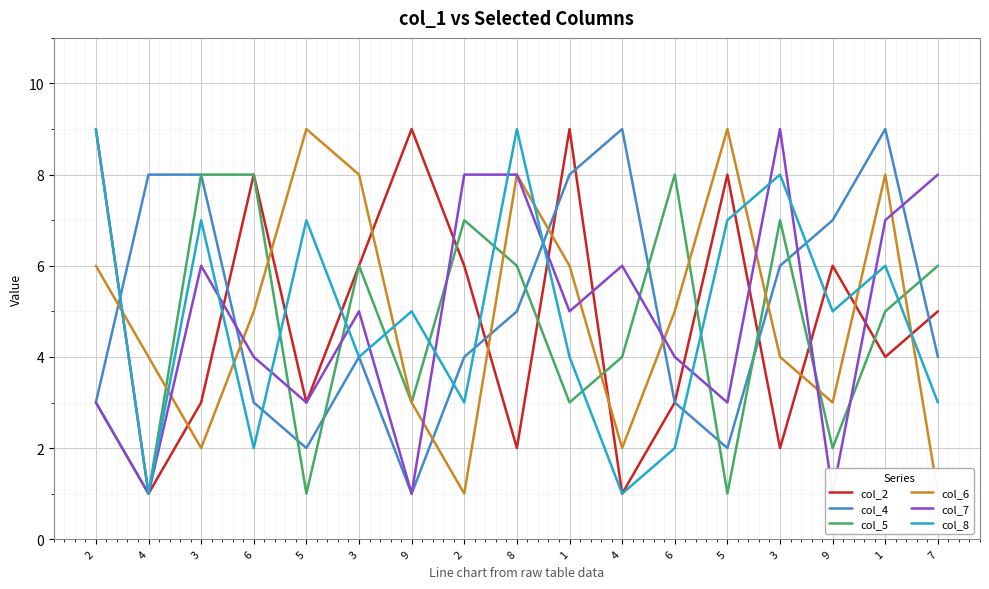

How many series are shown in this chart?

6